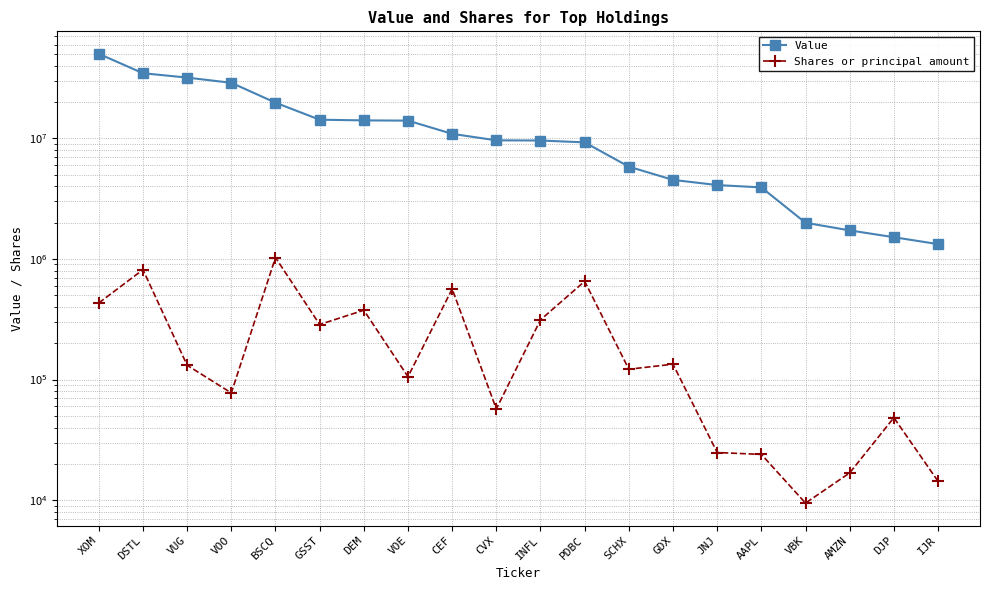

Which series has the largest total across all categories?

Value